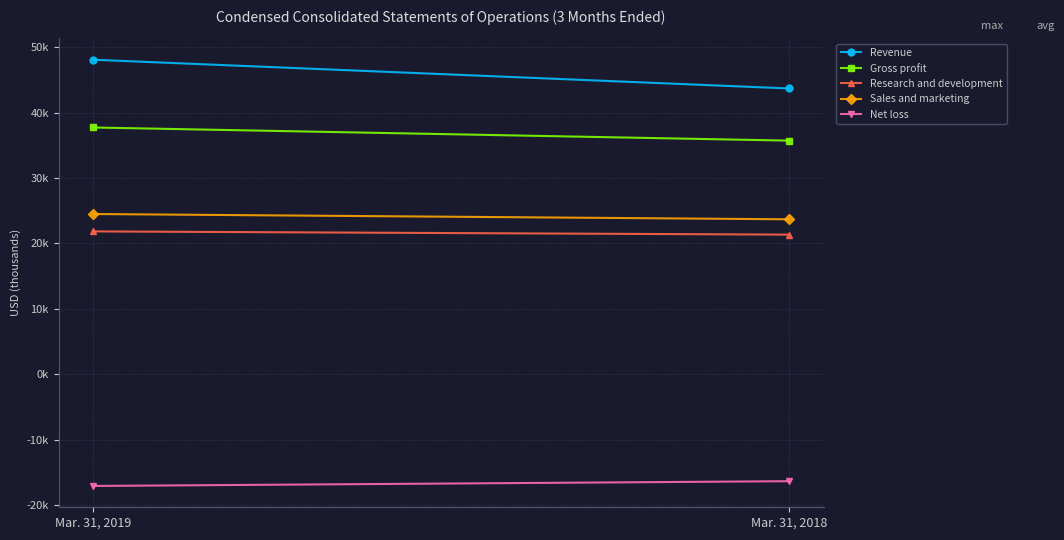

Is this an area chart (filled region under the line)?

No